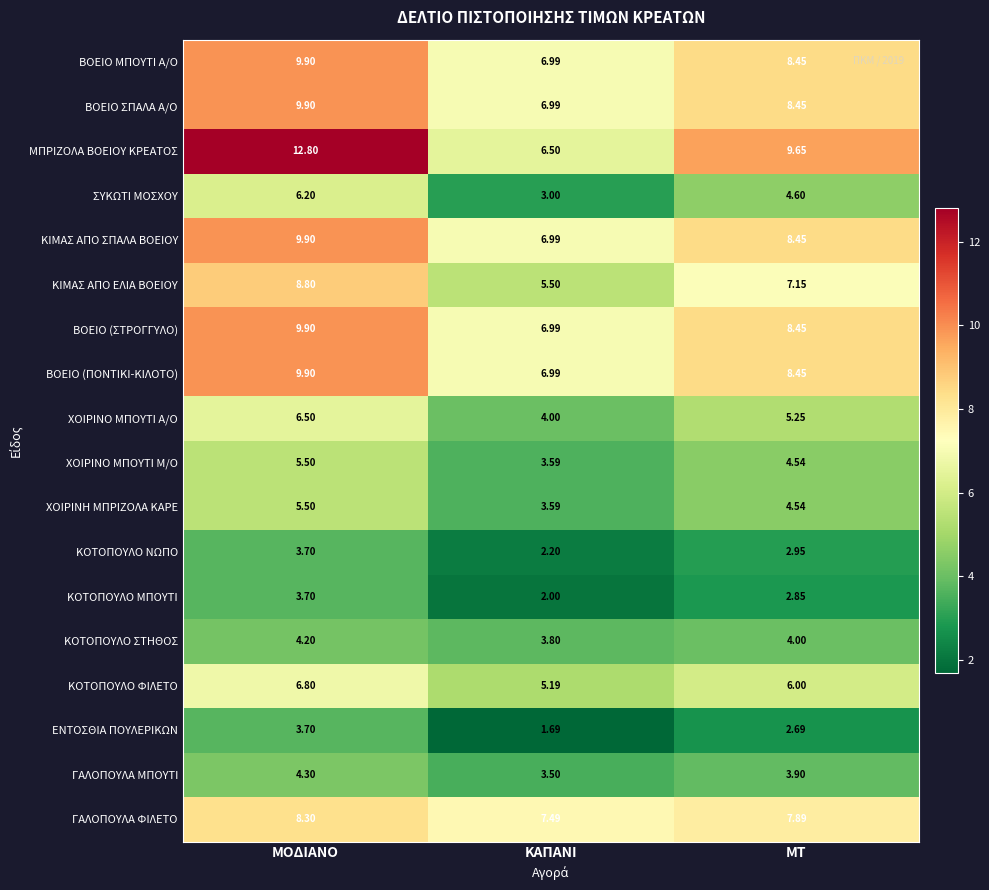

Which series has the largest total across all categories?

ΜΠΡΙΖΟΛΑ ΒΟΕΙΟΥ ΚΡΕΑΤΟΣ